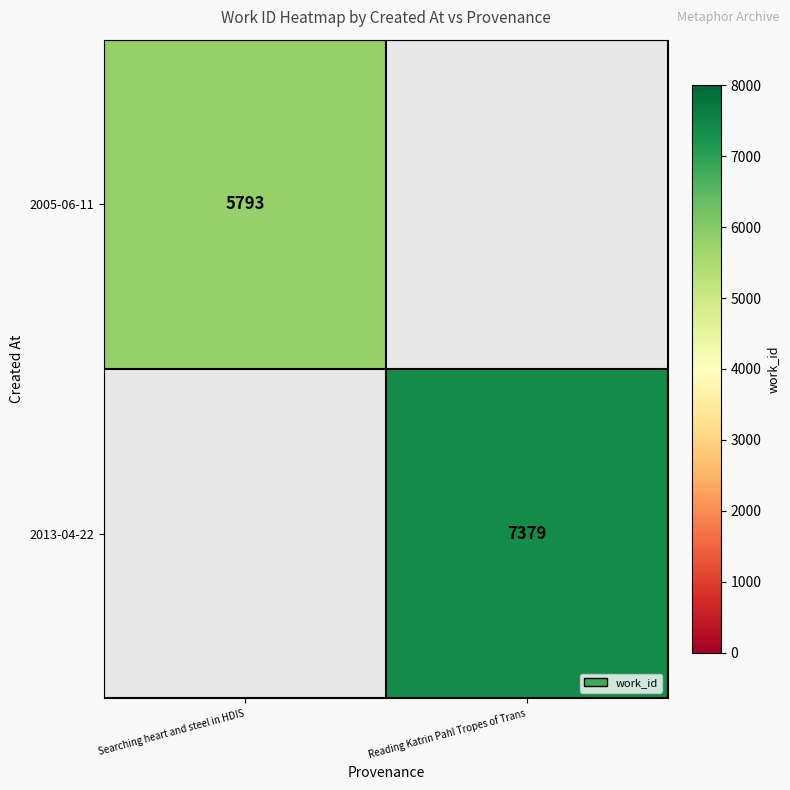

The 2005-06-11 series shows 8295.1 at Searching heart and steel in HDIS. True or false?

False